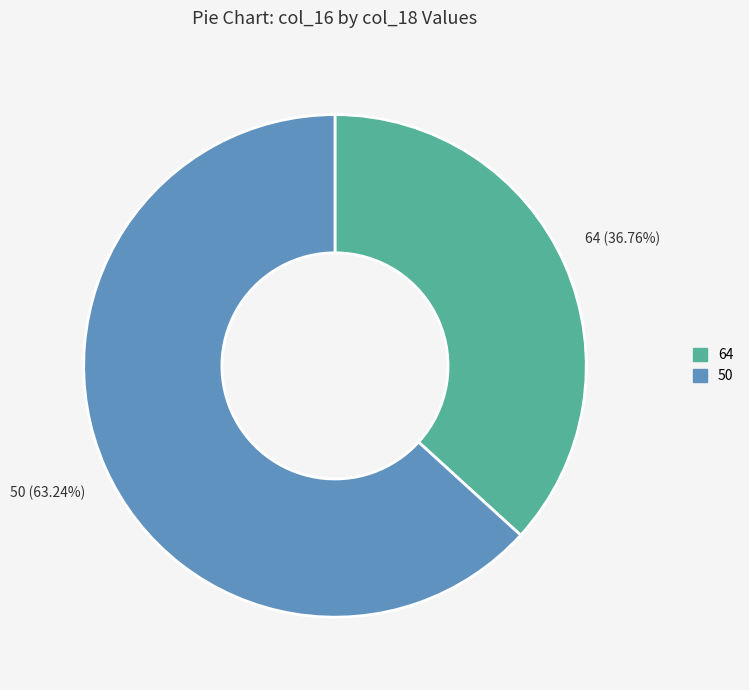

Does any single category account for the majority?

Yes